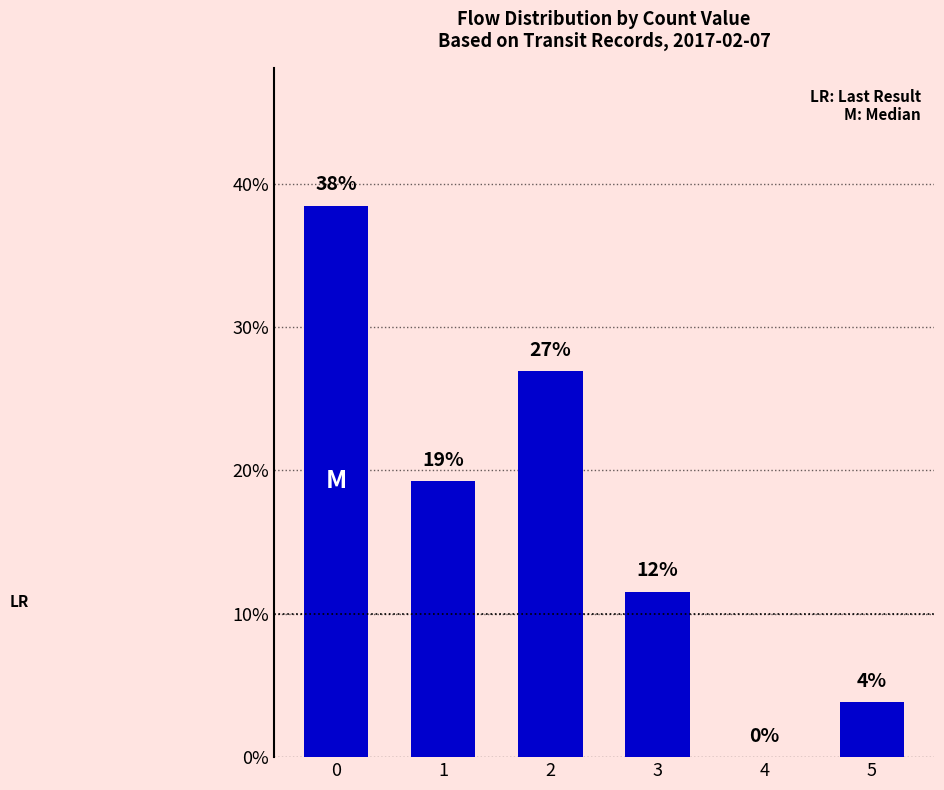

The value at 0 is 38.5. True or false?

True